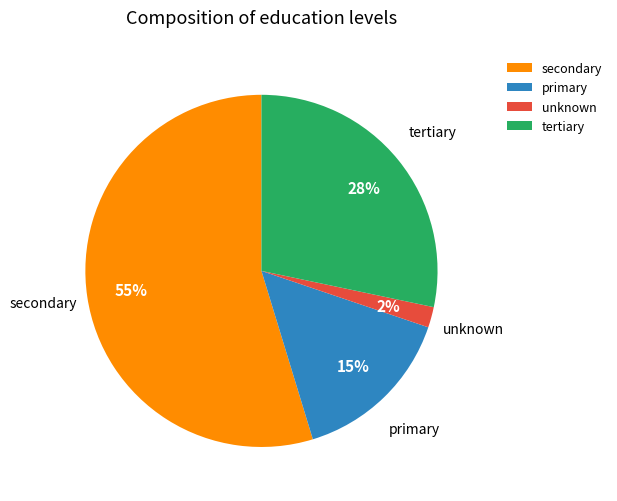

What is the smallest slice in the pie chart?

unknown